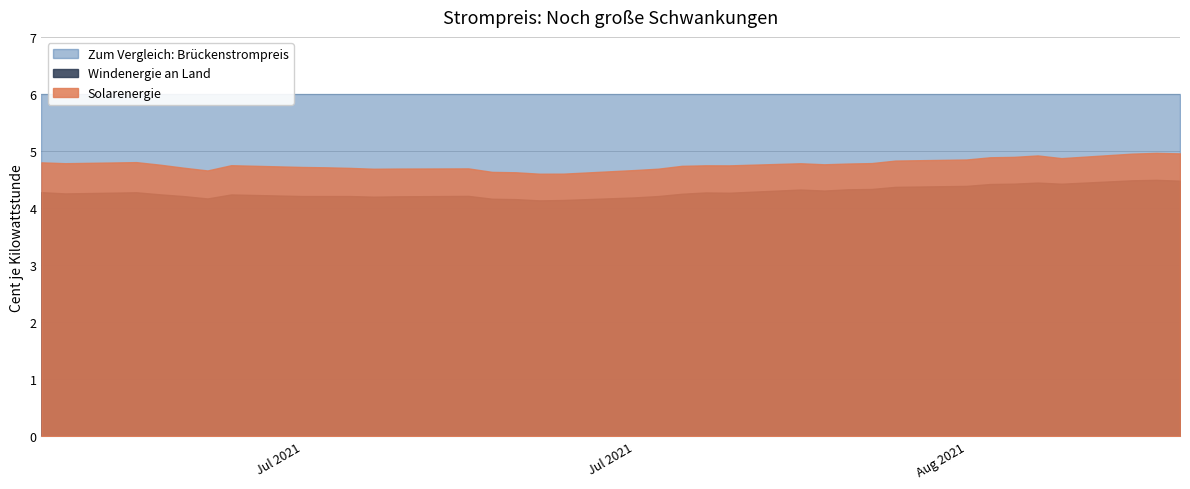

Between 2021-08-02 and 2021-07-05, which is larger?

2021-07-05